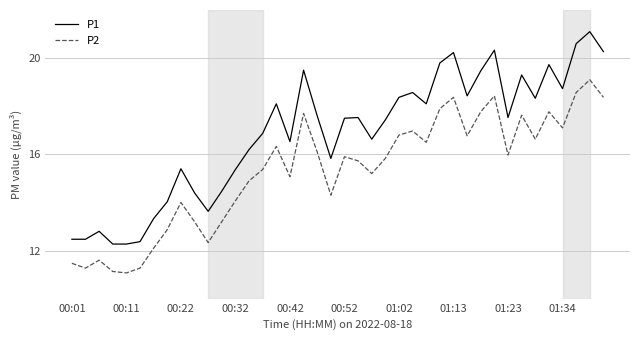

Which series has the widest spread of values?

P1